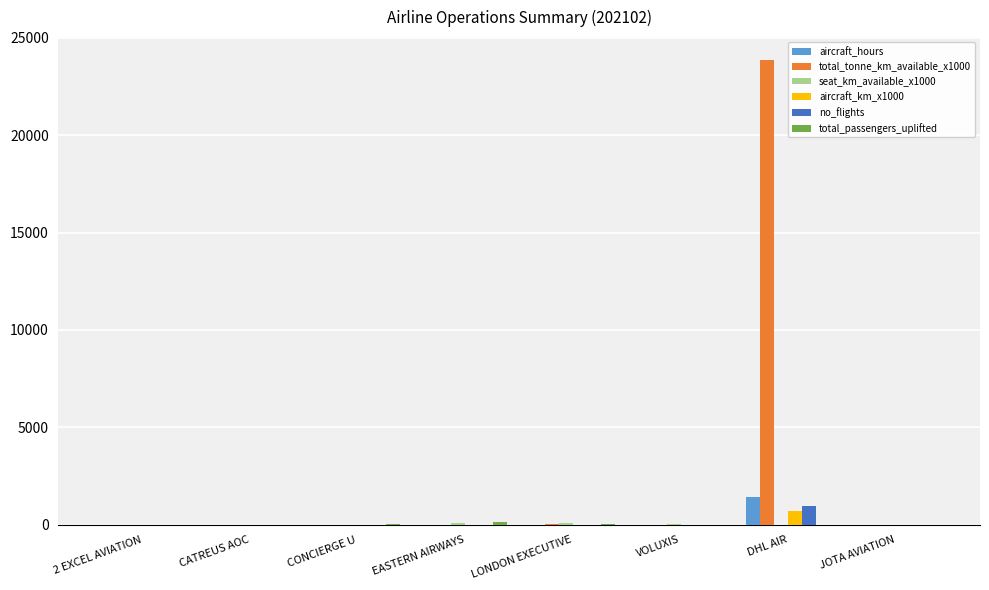

Is it true that aircraft_km_x1000 equals 699.0 at DHL AIR?

True